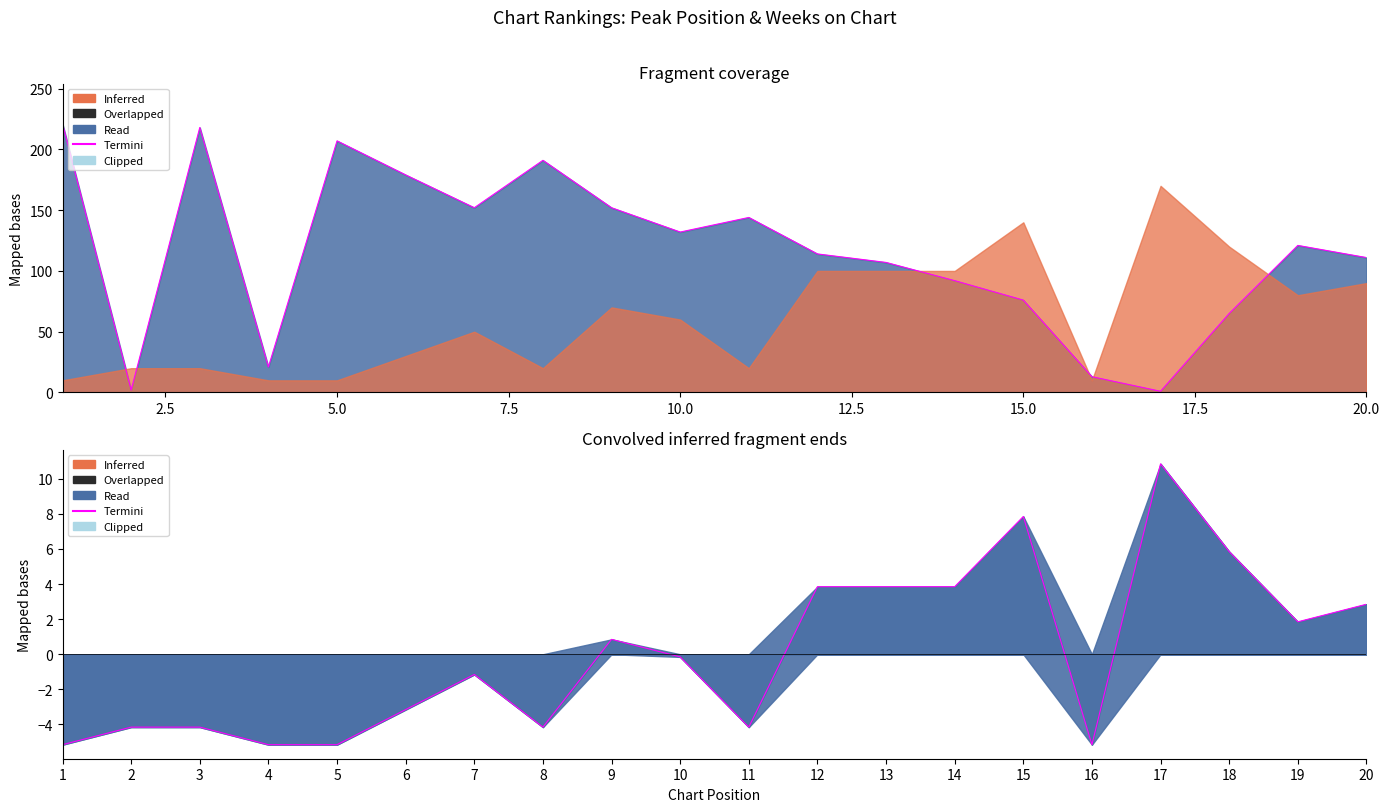

What is the difference between the maximum and second lowest values?

16.0